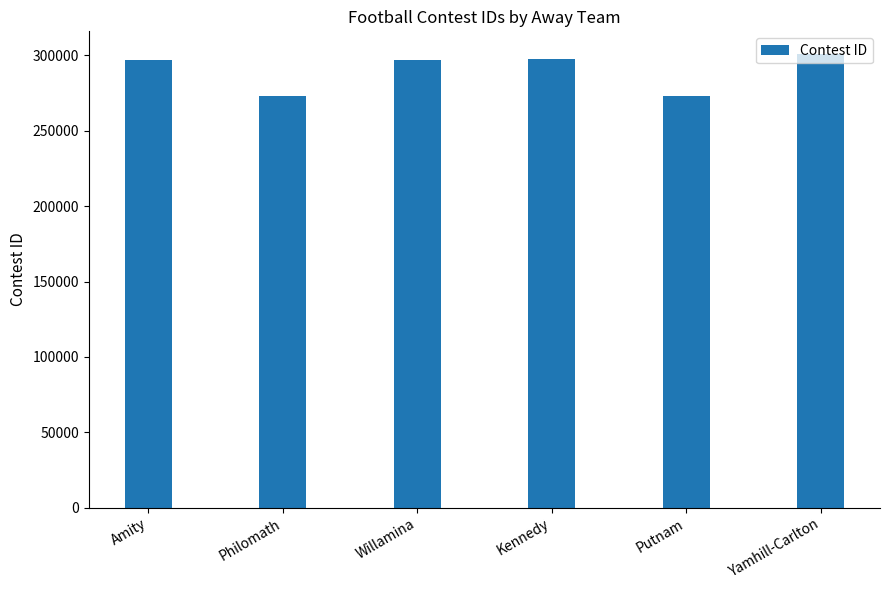

What is the change in value from Amity to Kennedy?

+600